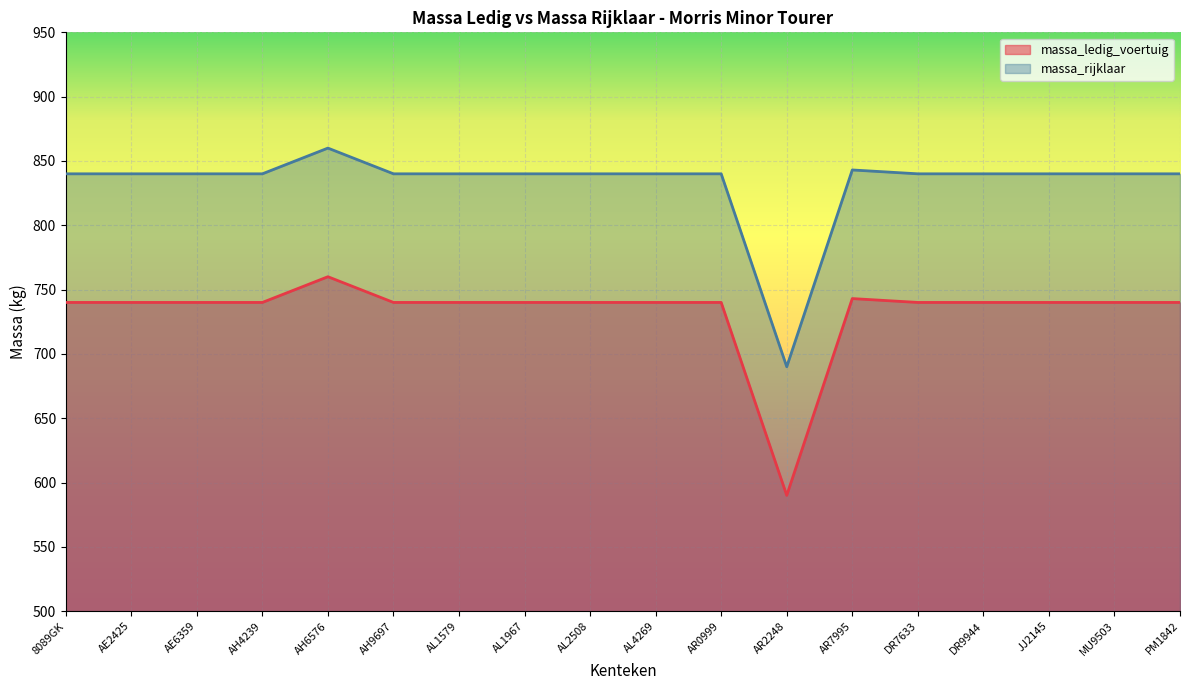

What is the spread (max minus min) of values at AH9697?

100